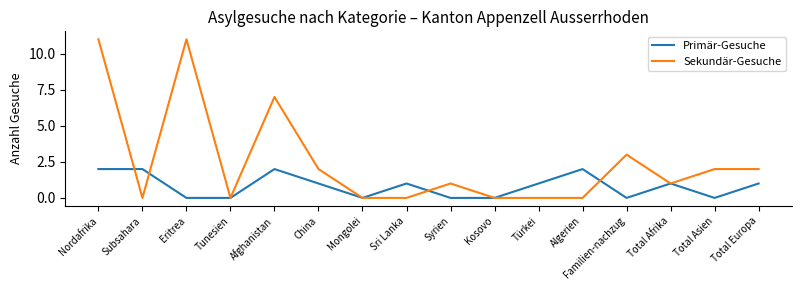

Where do Sekundär-Gesuche and Primär-Gesuche first cross each other?

Nordafrika and Subsahara